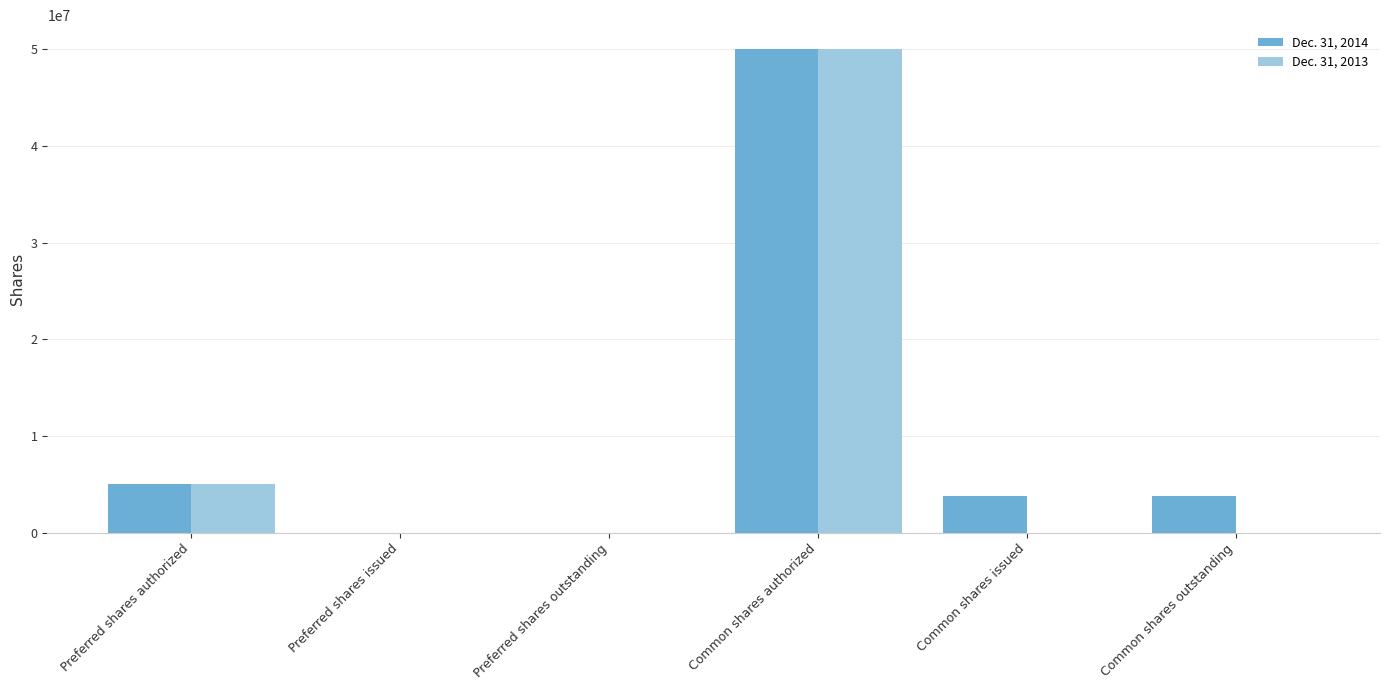

What is the total value across all series at Common shares issued?

3782629